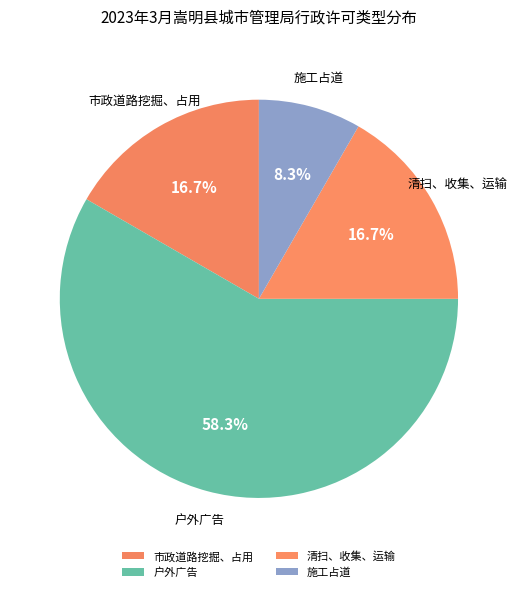

Count the number of slices in the pie.

4